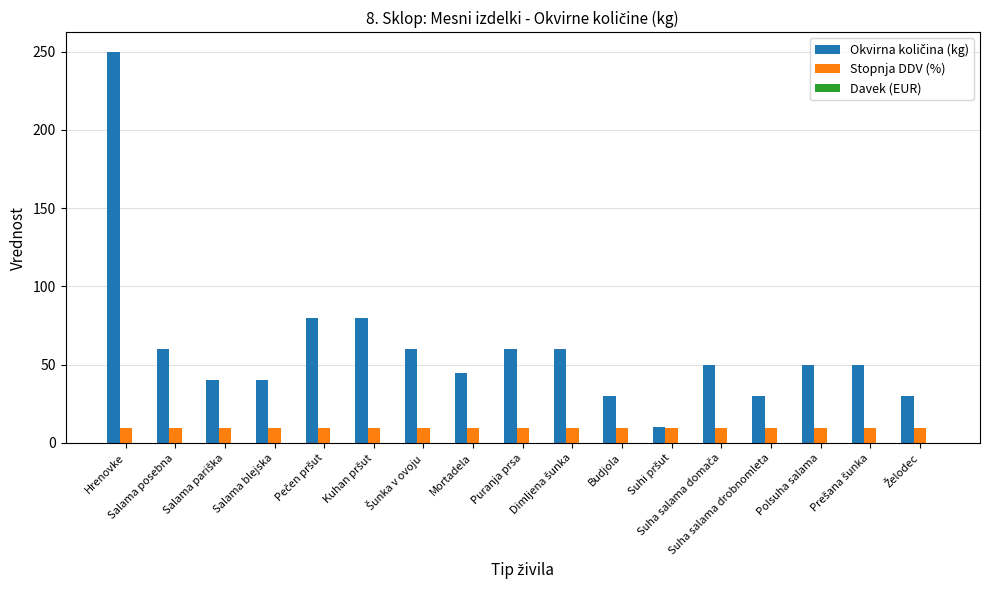

How many bars are there in each group?

2